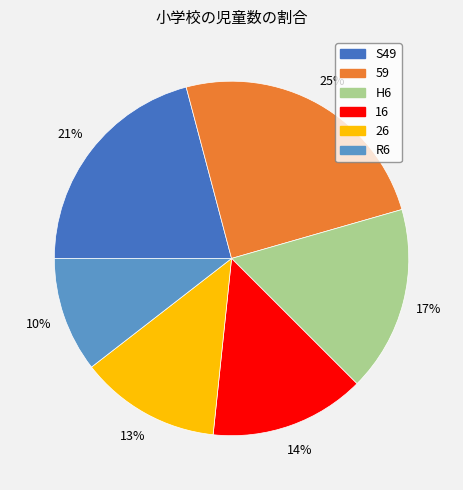

Is it true that R6 is 10% of the pie?

True